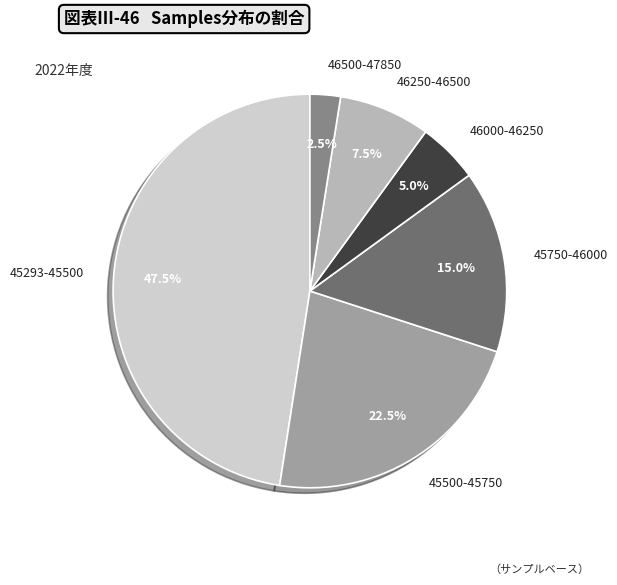

Count the number of slices in the pie.

6